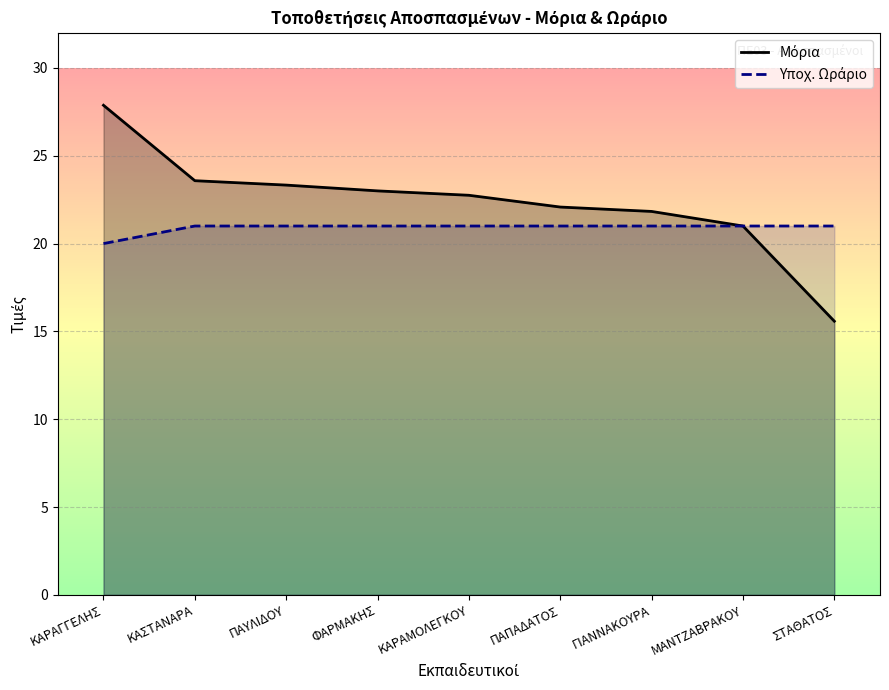

True or false: Μόρια has more than 2 interior local peaks.

False